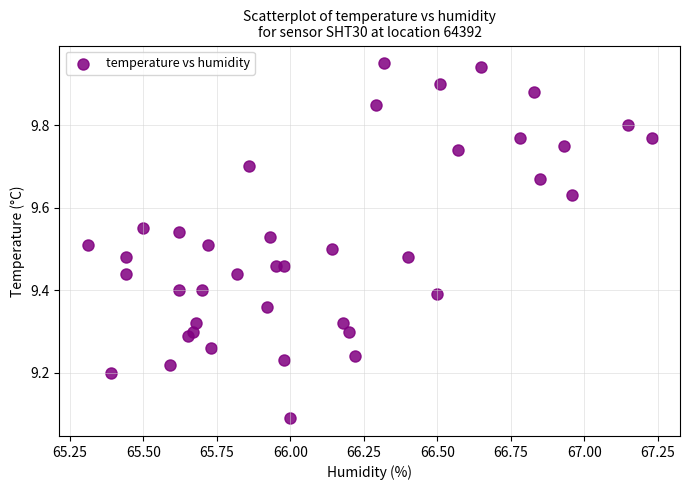

What is the range of X values (max minus min)?

1.9